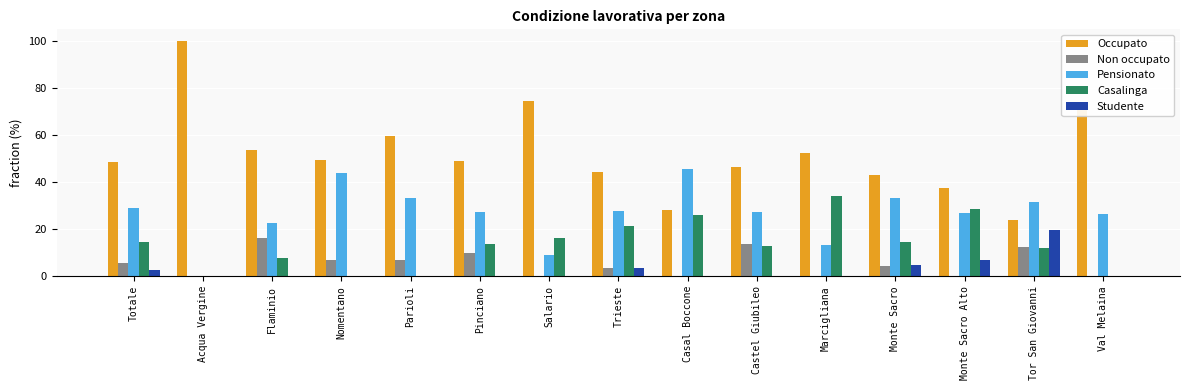

Which series has the largest total across all categories?

Occupato